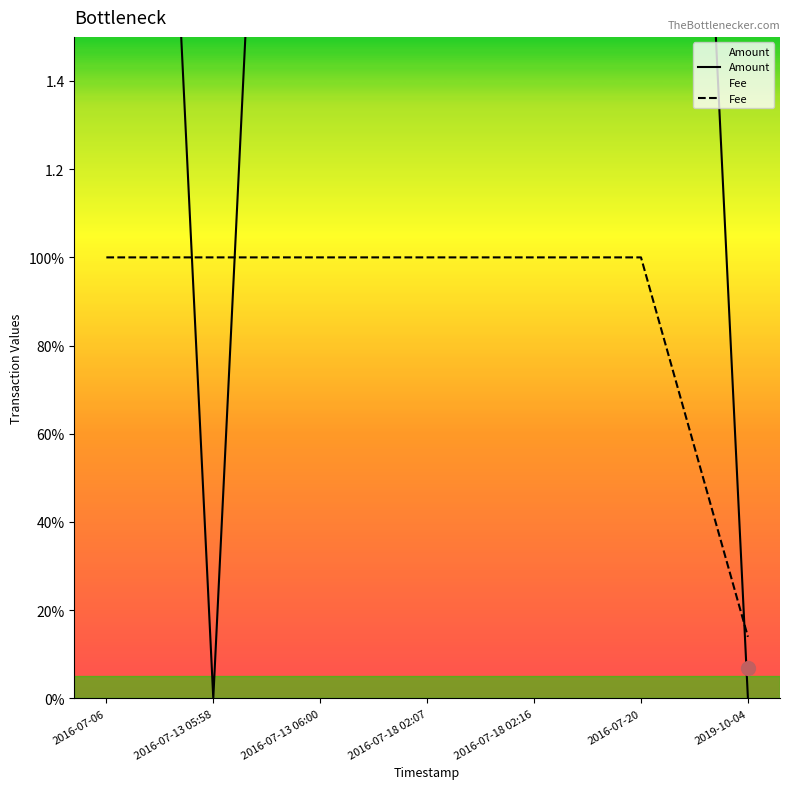

Rank the series by their average value, from highest to lowest.

Amount, Fee